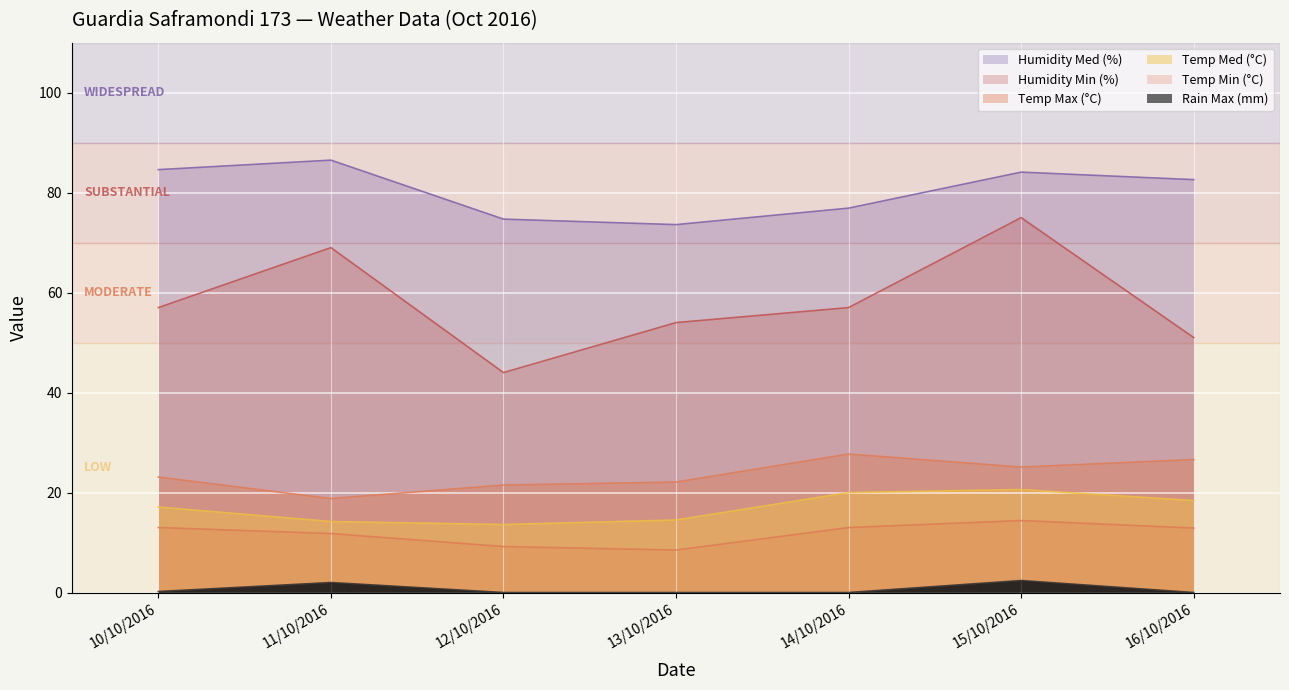

True or false: Humidity Med (%) has a value of 86.5 at 11/10/2016.

True